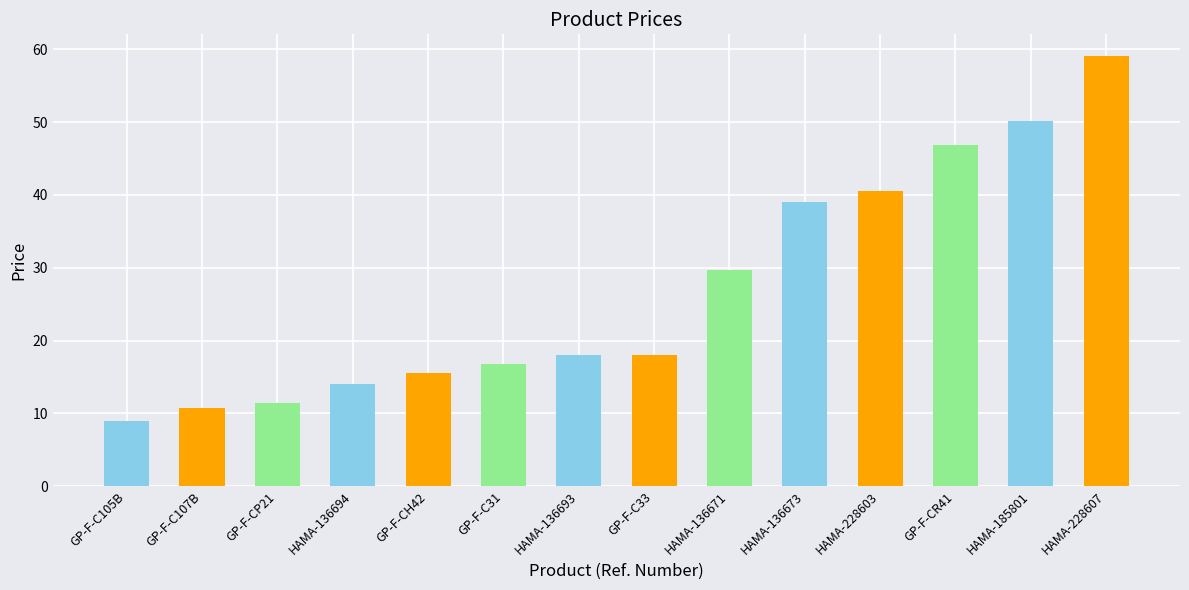

Which label corresponds to the largest value in the chart?

HAMA-228607